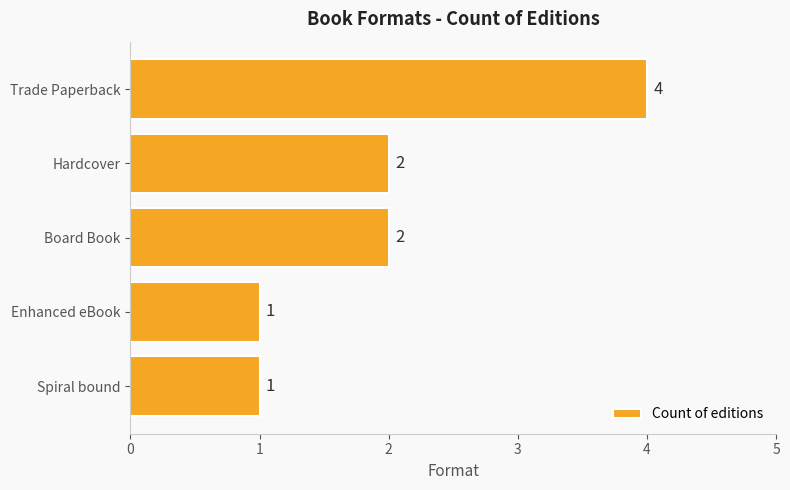

What is the greatest value displayed?

4